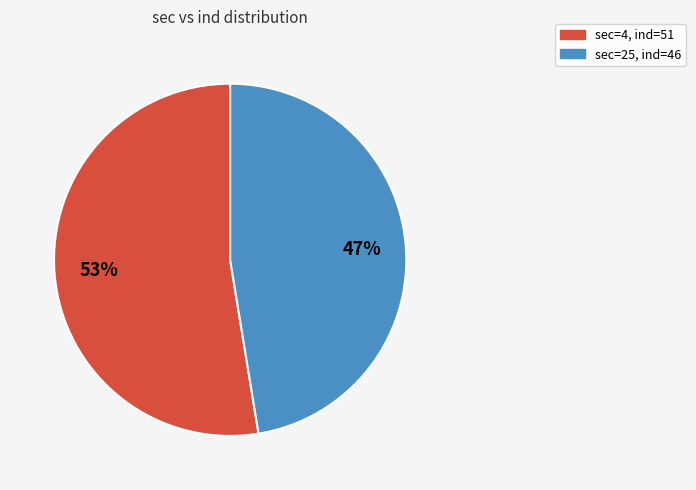

How many slices are in this pie chart?

2